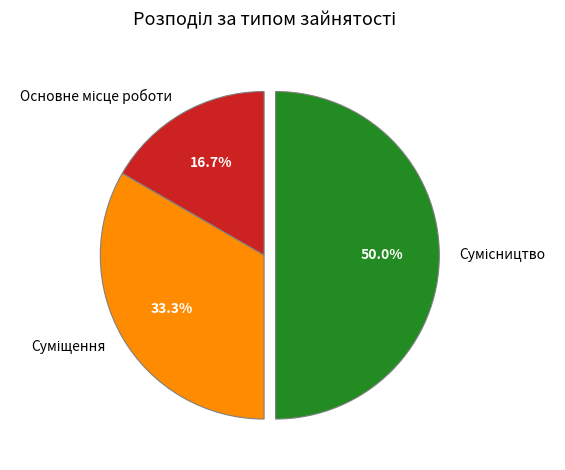

Count the number of slices in the pie.

3